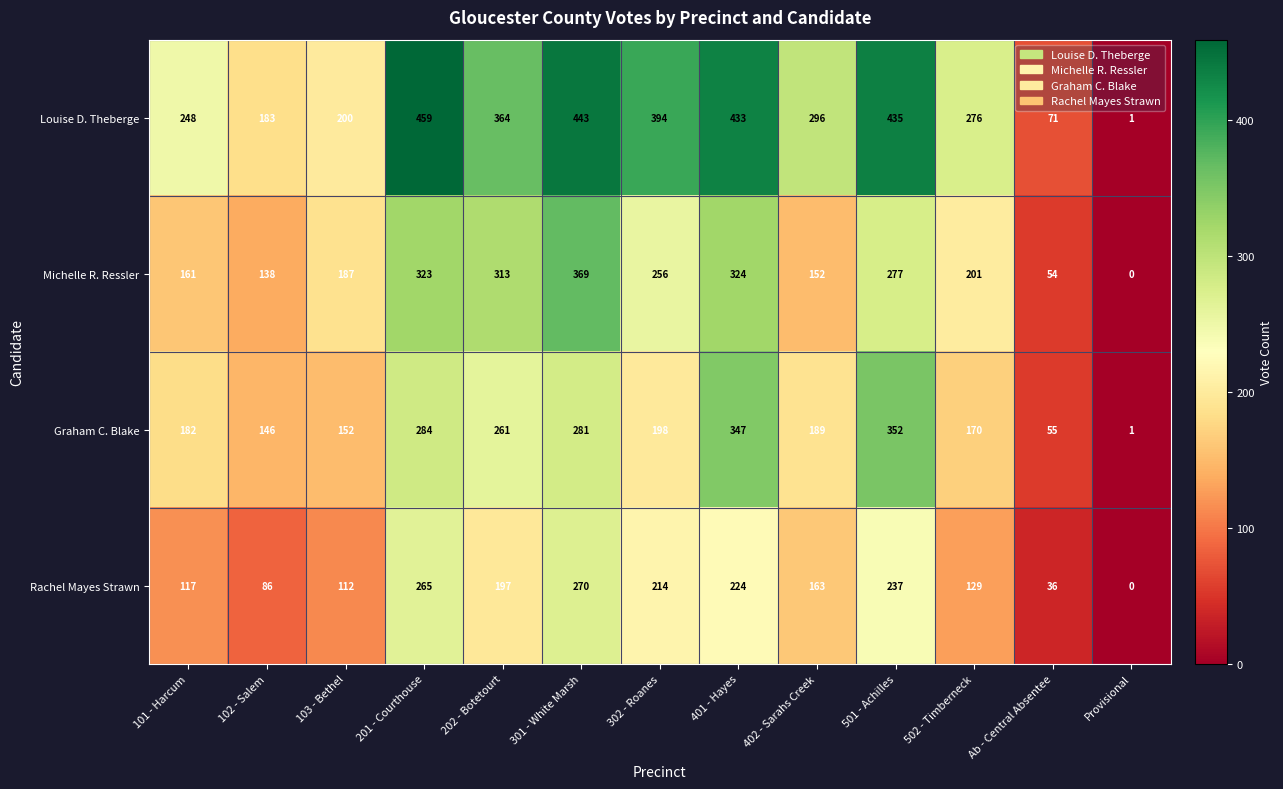

What is the difference between the second highest and second lowest values in the Michelle R. Ressler series?

270